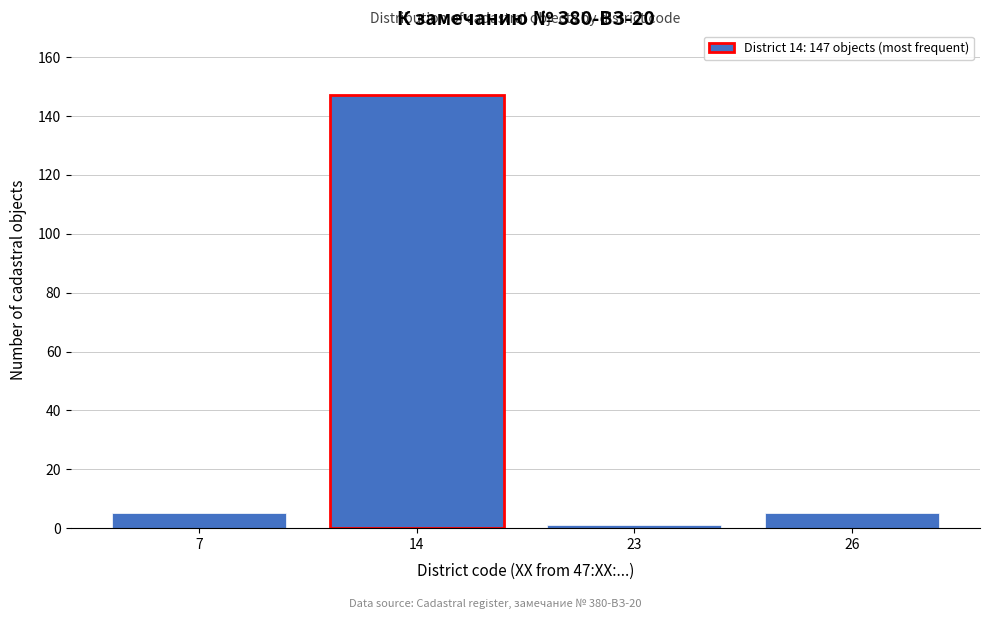

Reading left to right, transcribe all the data shown in this chart.

5	147	1	5